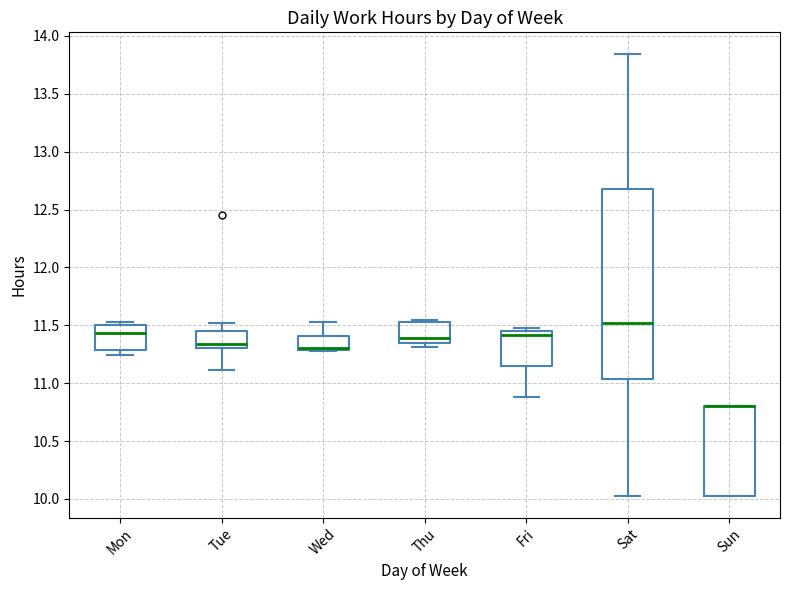

Reading left to right, read every box against the y-axis: the position of its median line, the range the box covers, and the ends of its whiskers. The values are not printed on the chart, so give them approximately, as read against the axis.

Mon: median 11.45, box 11.30 to 11.50, whiskers 11.25 to 11.55
Tue: median 11.35, box 11.30 to 11.45, whiskers 11.10 to 11.50
Wed: median 11.30 (drawn on the box's lower edge), box 11.30 to 11.40, whiskers 11.30 to 11.55
Thu: median 11.40, box 11.35 to 11.55, whiskers 11.30 to 11.55 (just above the box's upper edge)
Fri: median 11.40, box 11.15 to 11.45, whiskers 10.90 to 11.50
Sat: median 11.50, box 11.05 to 12.70, whiskers 10.05 to 13.85
Sun: median 10.80 (drawn on the box's upper edge), box 10.05 to 10.80, whiskers 10.05 to 10.80